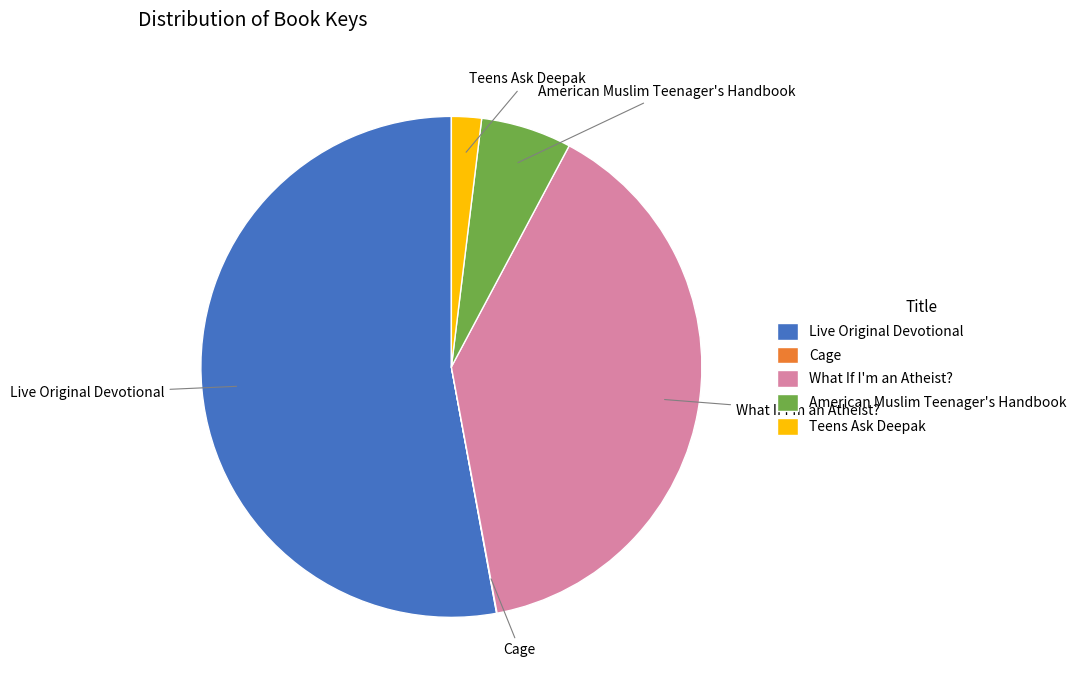

Is it true that What If I'm an Atheist? is 39% of the pie?

True